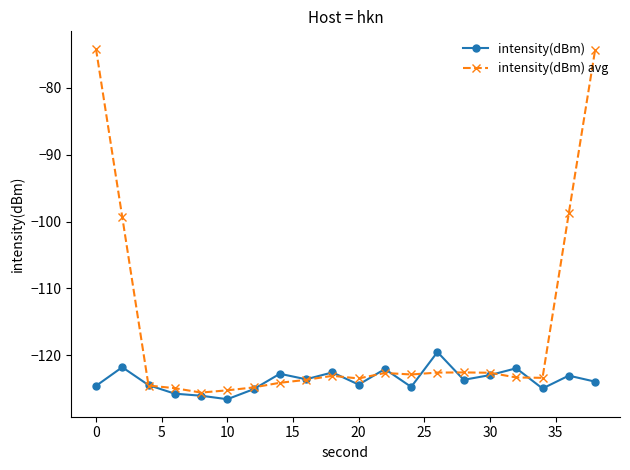

What is the value of the intensity(dBm) point at the 4th from the left?

-125.7